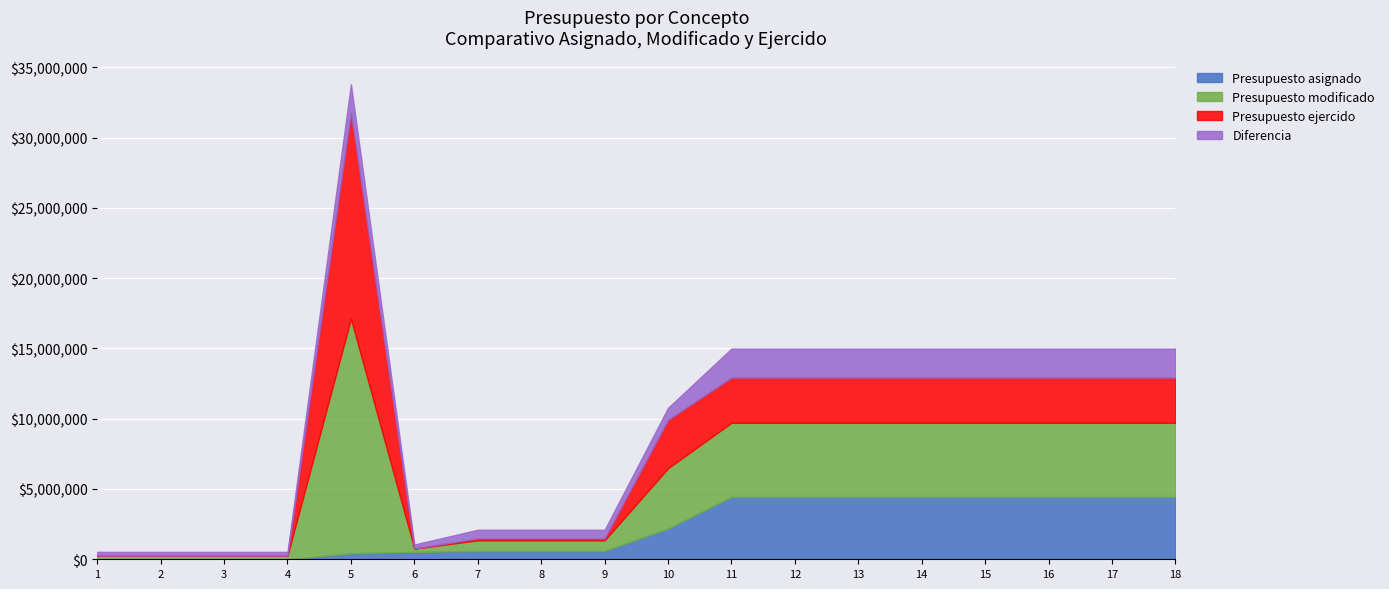

What is the value of the Presupuesto ejercido point at the 2nd from the left?

139200.0